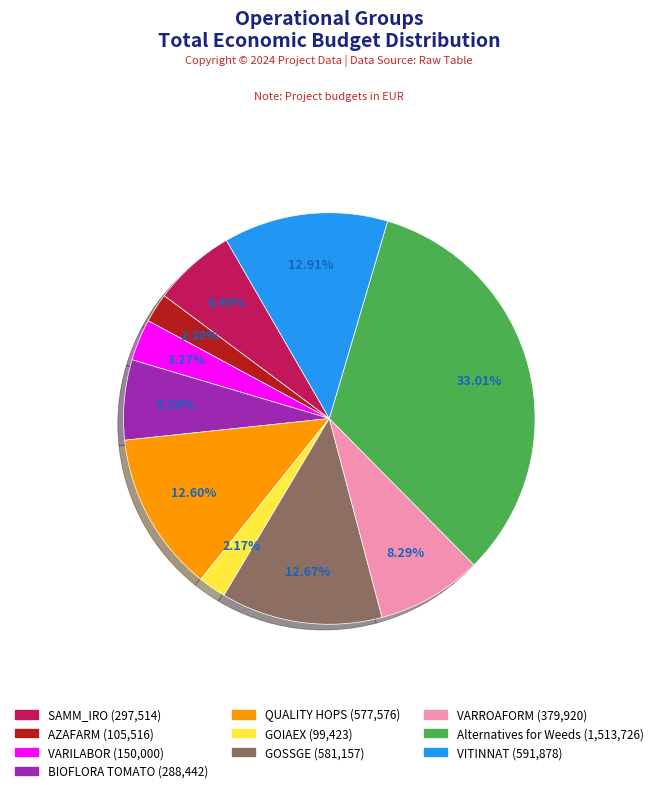

To the nearest percent, what is the difference between the largest and smallest slice percentages?

31%